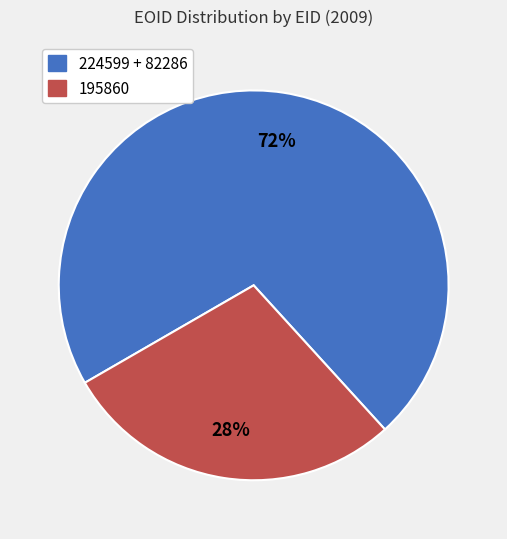

Count the number of slices in the pie.

2